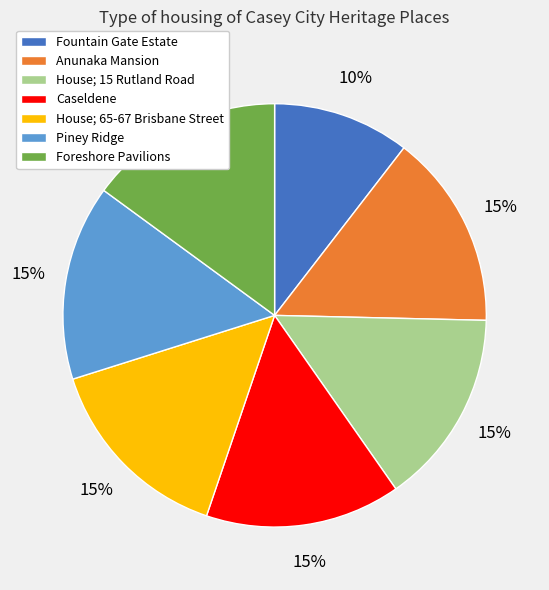

Approximately how many times larger is the value at Caseldene compared to House; 65-67 Brisbane Street?

1.0